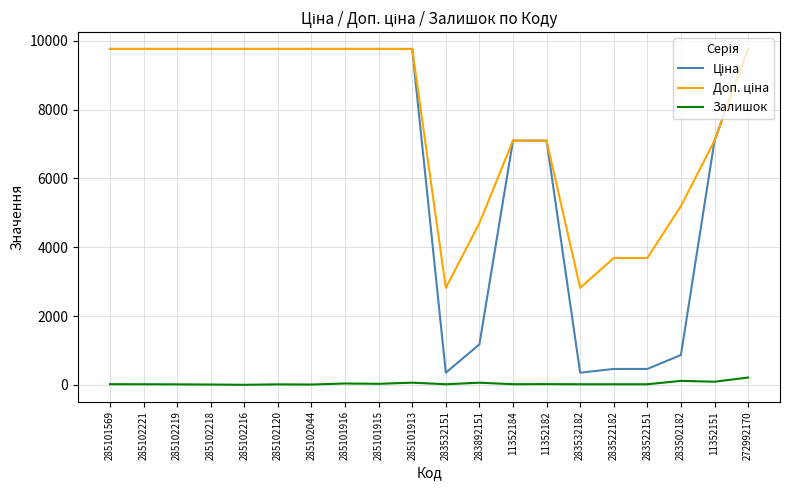

What is the maximum value shown in the chart?

9764.4